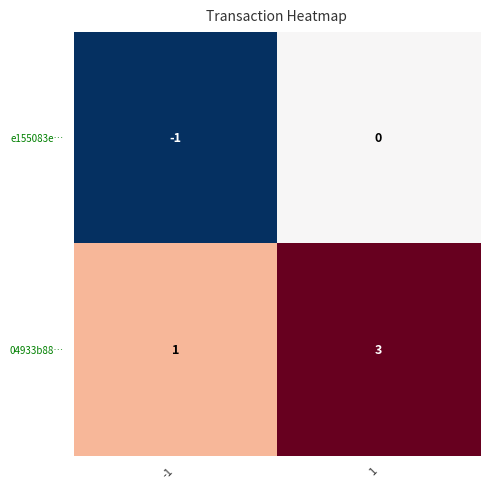

What is the greatest value displayed?

3